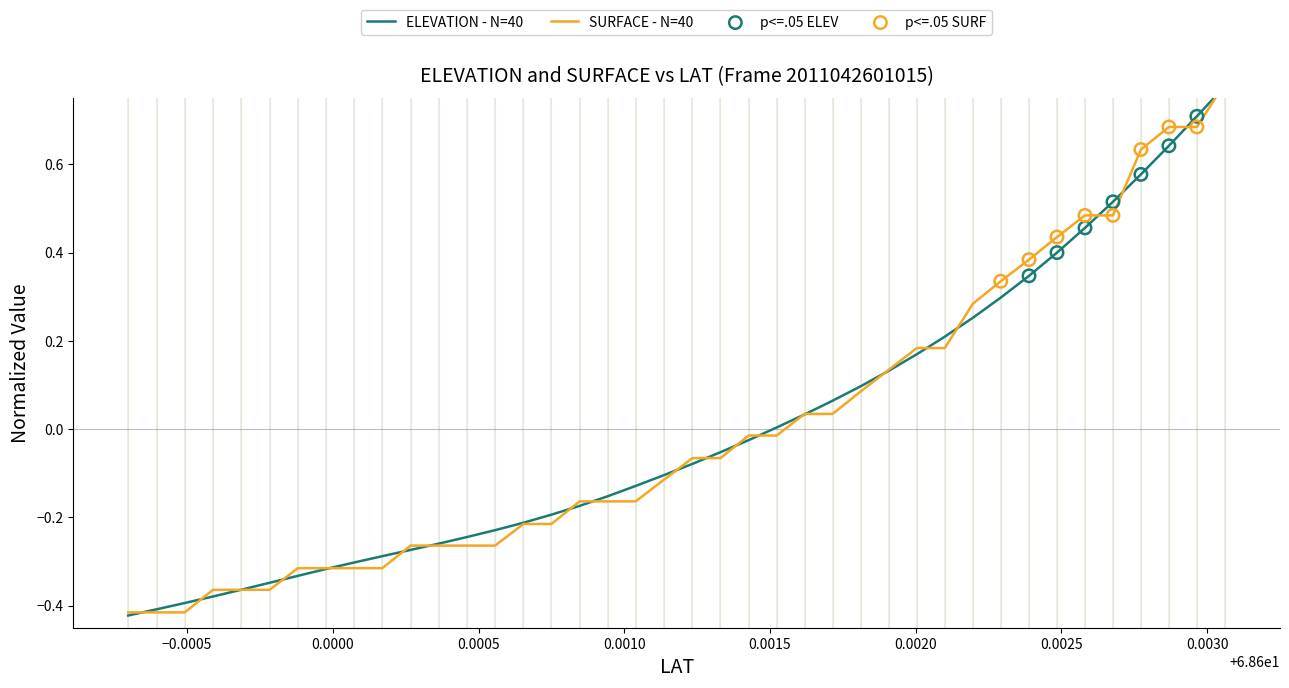

What are all the series names shown in the legend?

ELEVATION, SURFACE